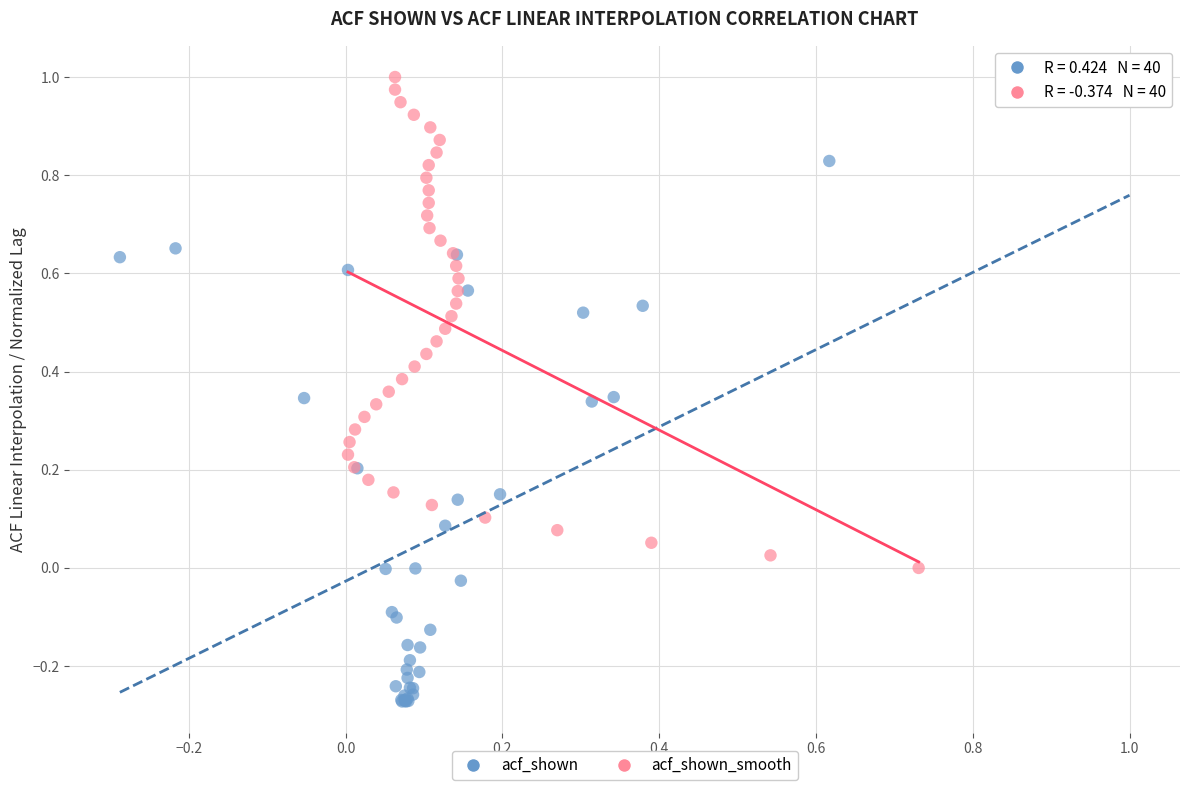

Which series has the largest Y range (max minus min)?

acf_shown